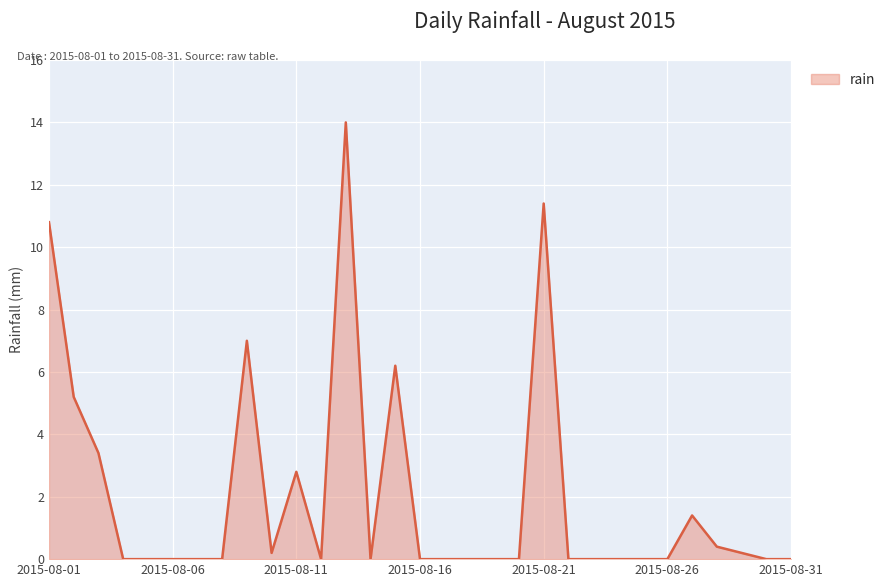

What is the difference between the maximum and minimum values?

14.0